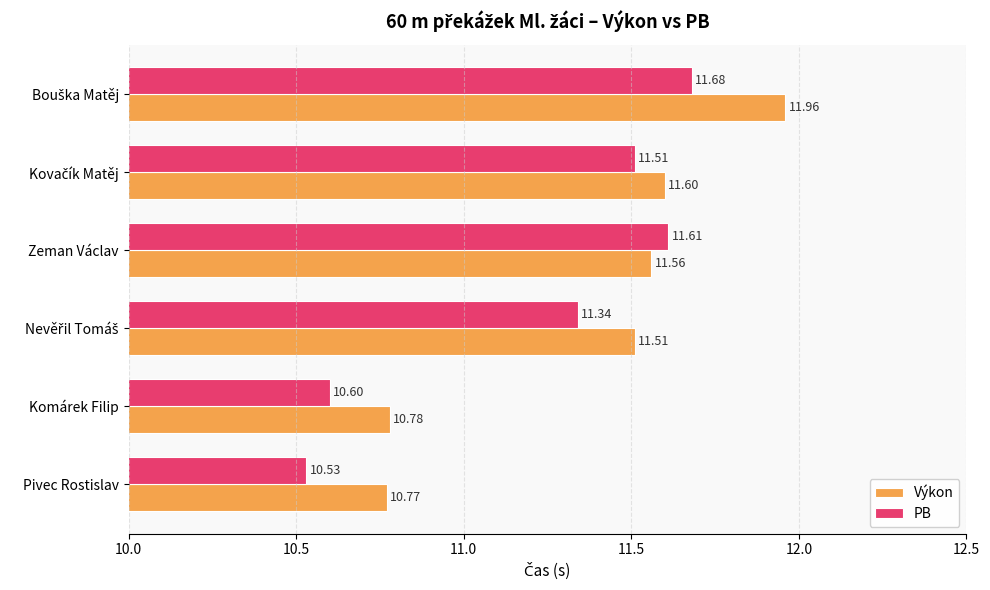

What is the difference between the maximum and minimum values in the Výkon series?

1.2